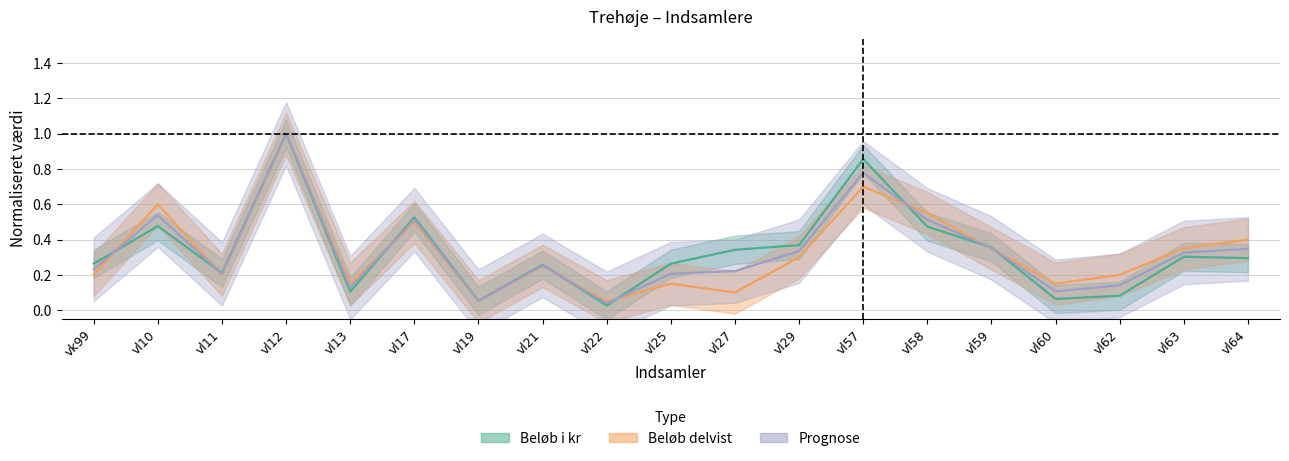

What position from the left is vl22?

9